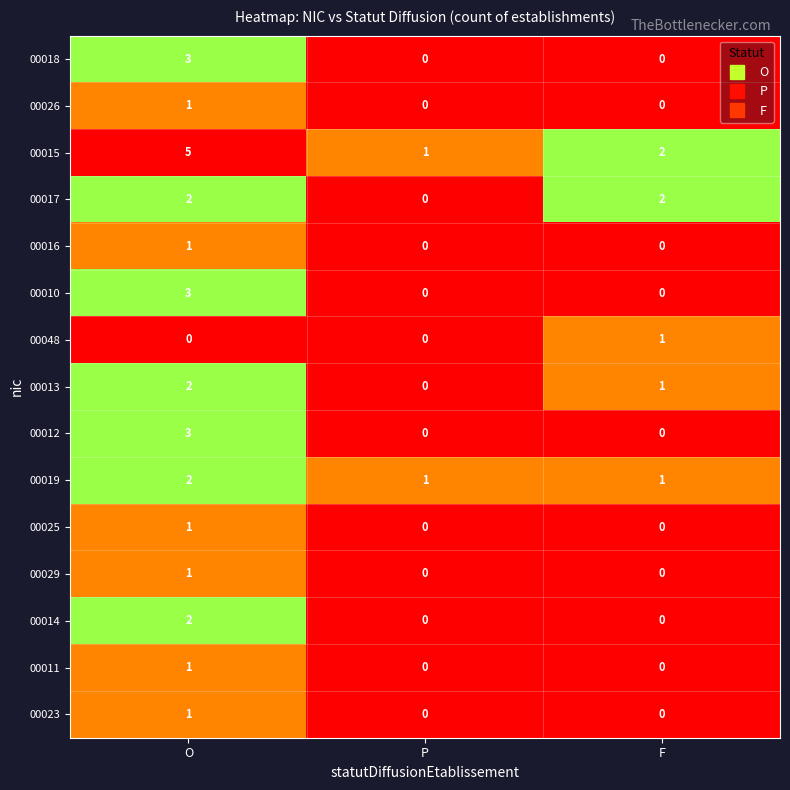

The value of 00015 at O is 9. True or false?

False